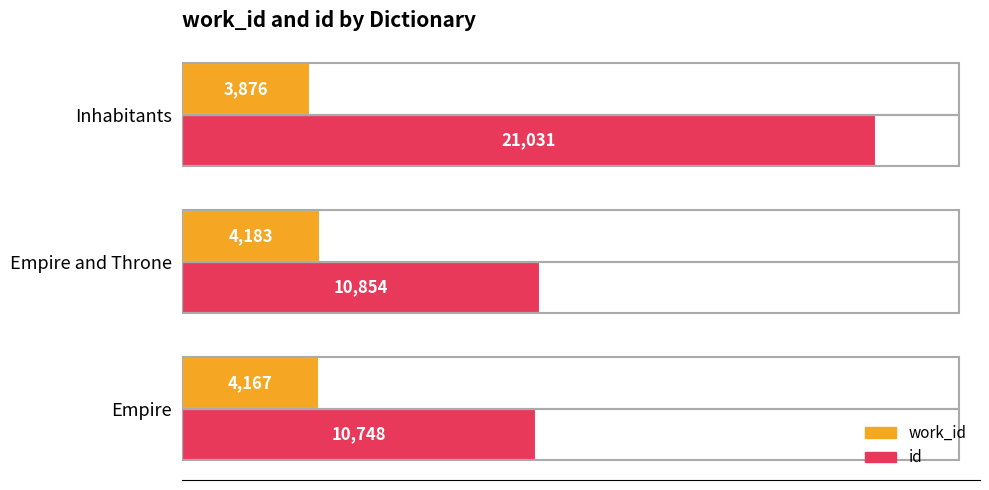

Which series changed the most between Empire and Inhabitants?

id